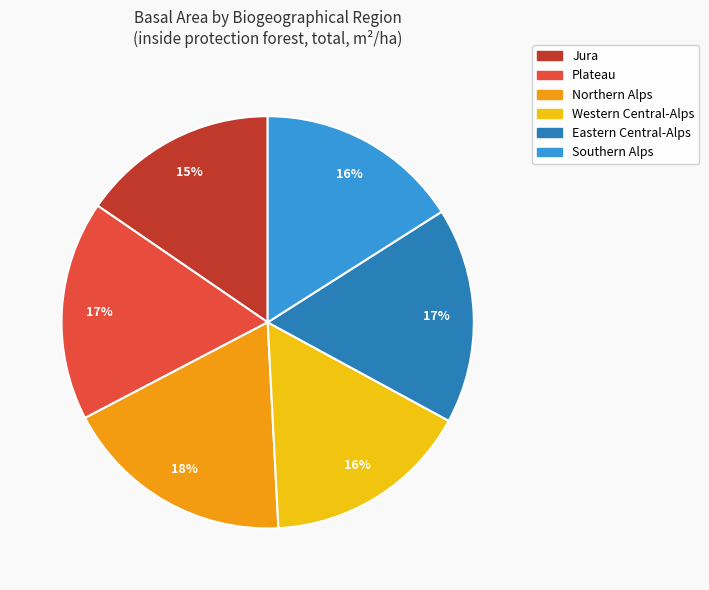

Does any single category account for the majority?

No